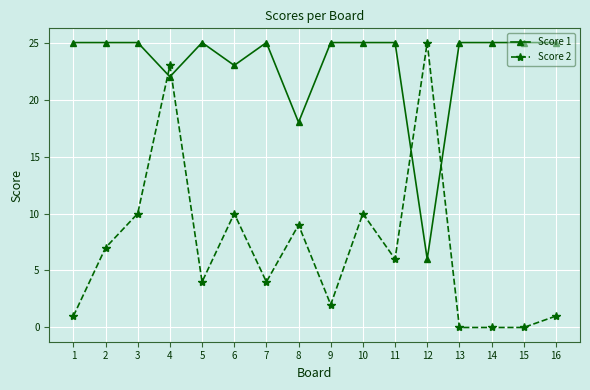

What is the total value across all series at 12?

31